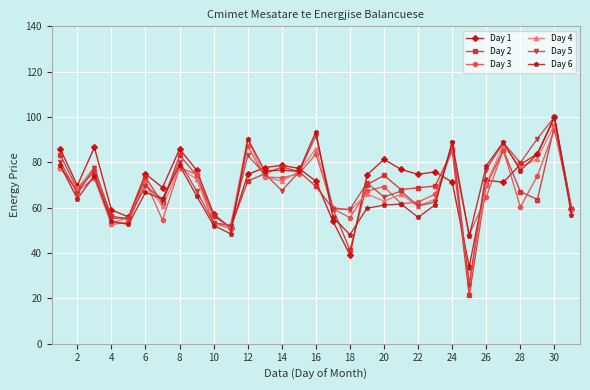

True or false: Day 3 and Day 2 cross at least once.

True